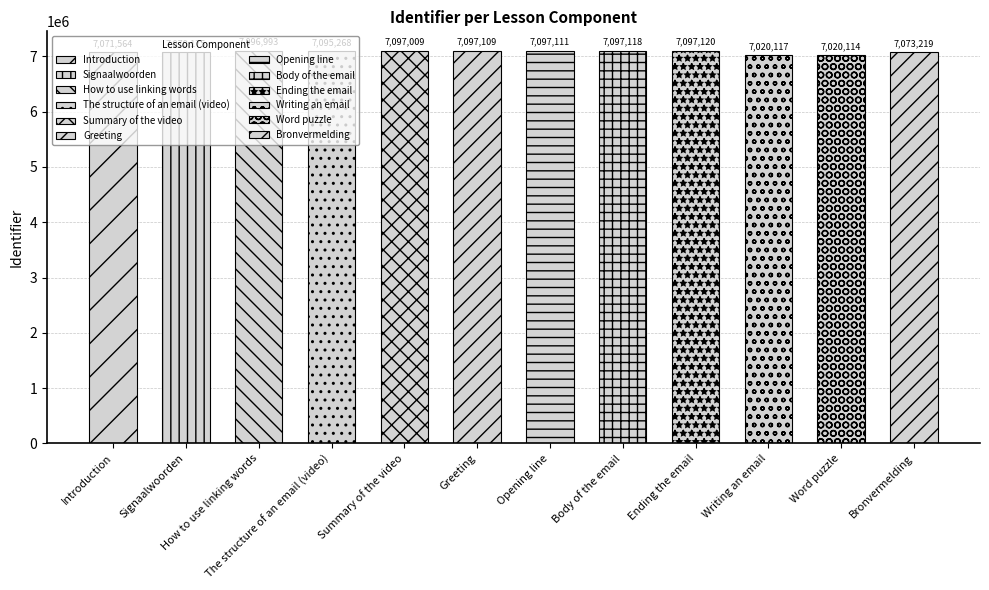

True or false: the data shows 7020117 at Writing an email.

True